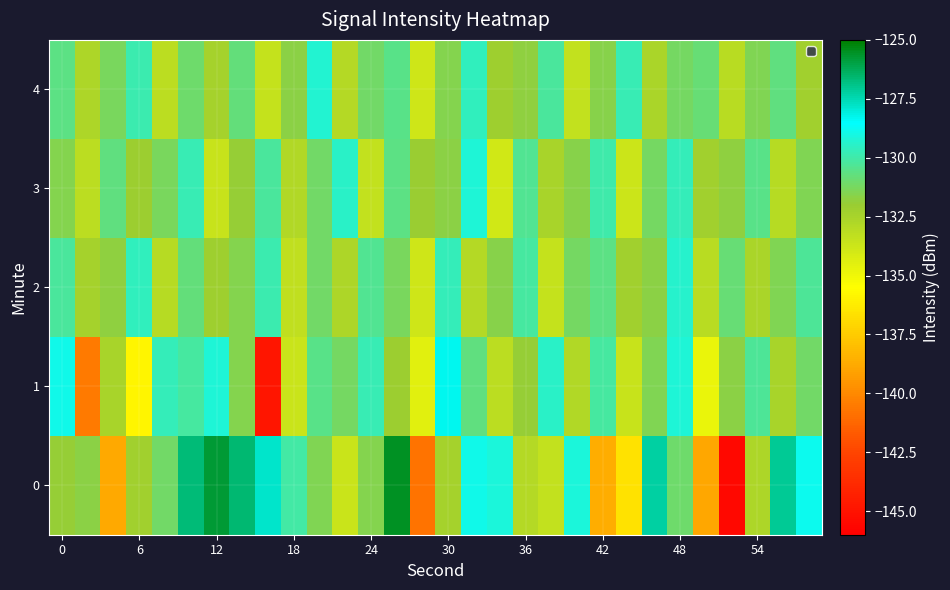

Which series has the largest total across all categories?

2